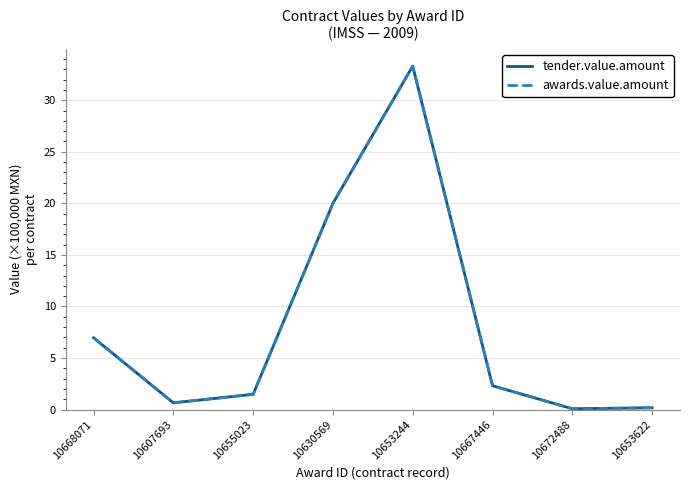

Is this an area chart (filled region under the line)?

No